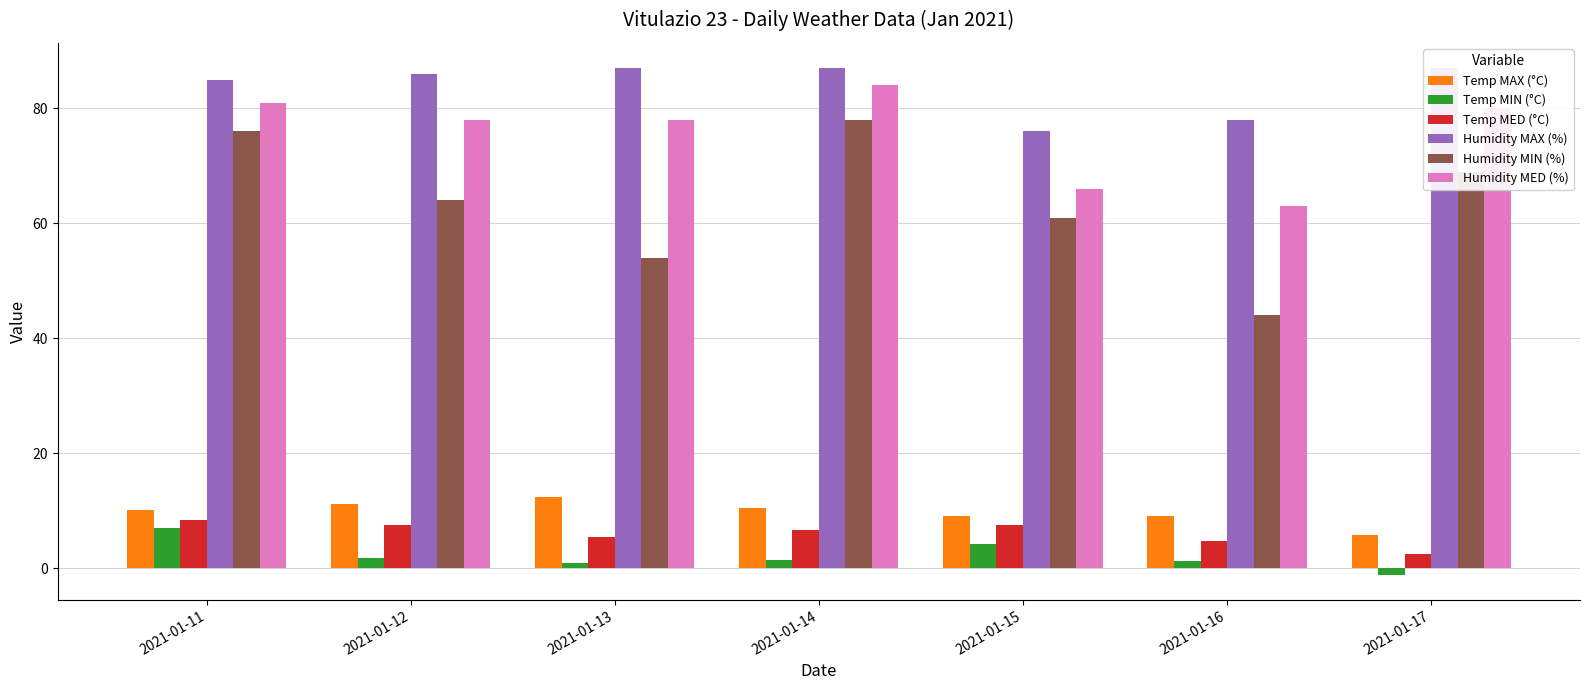

Between 2021-01-12 and 2021-01-16, which is larger?

2021-01-12